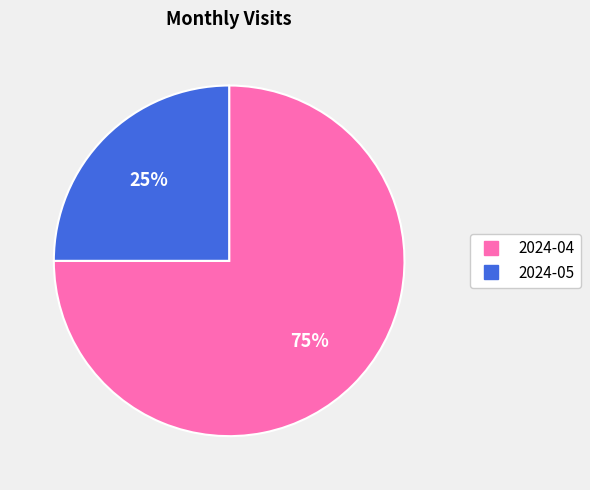

The 2024-05 slice represents 31% of the pie. True or false?

False